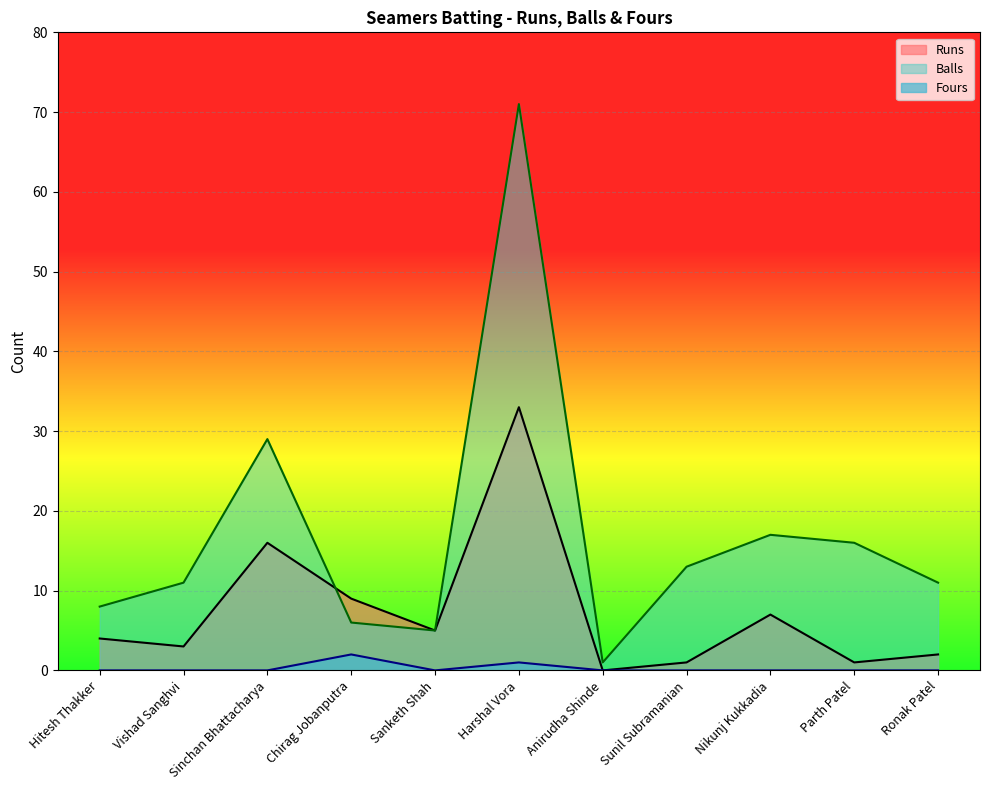

True or false: Runs and Fours cross at least once.

False